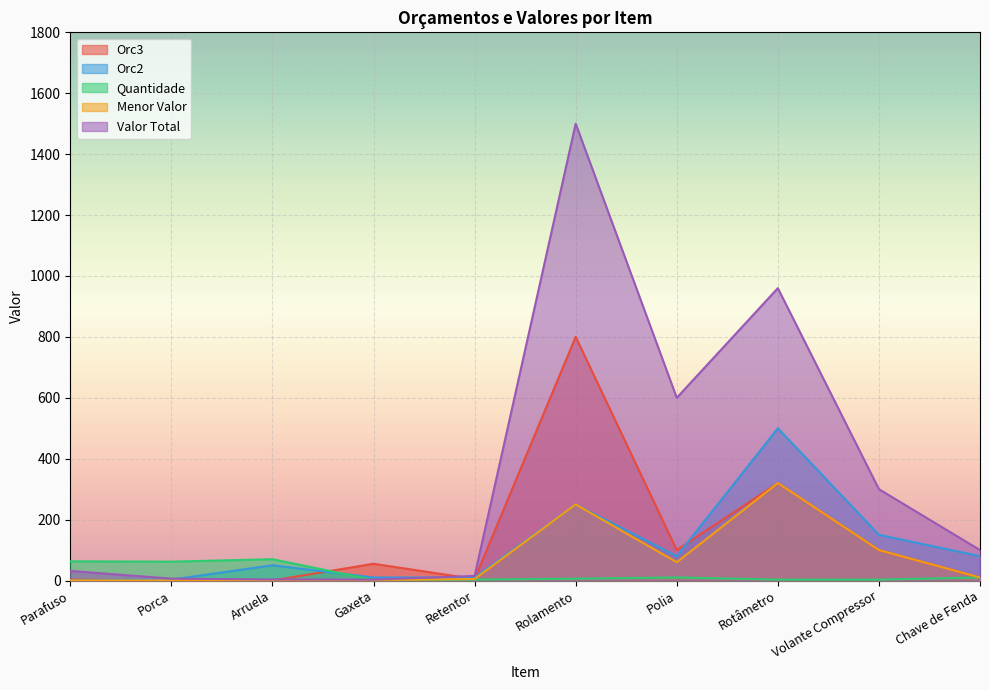

In Orc2, how many points are higher than both neighbors (excluding endpoints)?

3